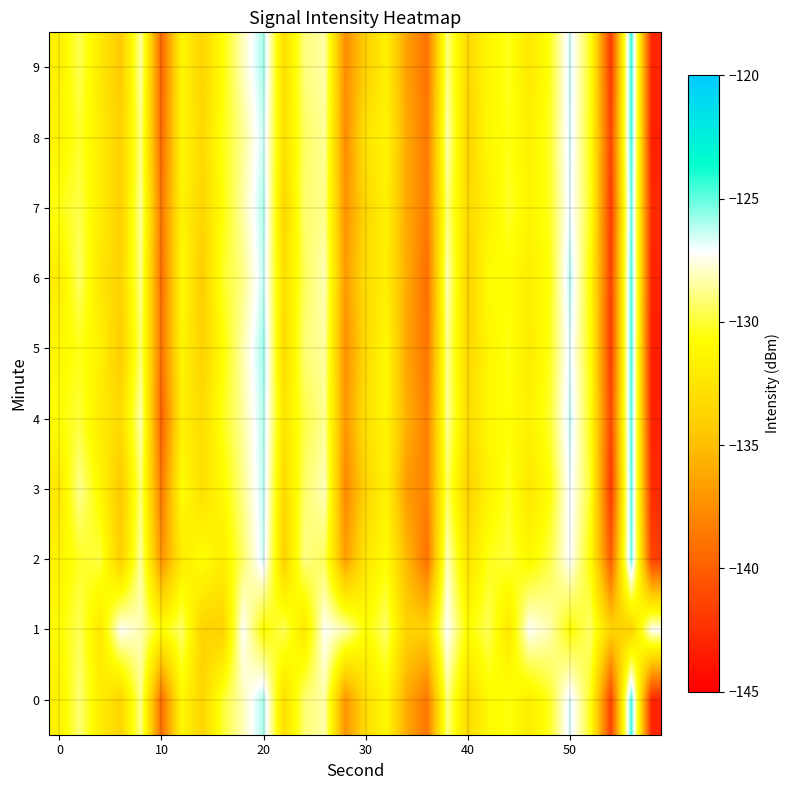

Rank the series by their maximum value, from lowest to highest.

1, 2, 7, 3, 4, 6, 5, 0, 8, 9